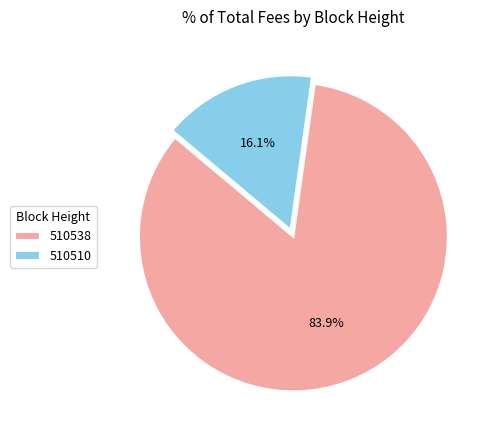

Is it true that 510510 is 9% of the pie?

False